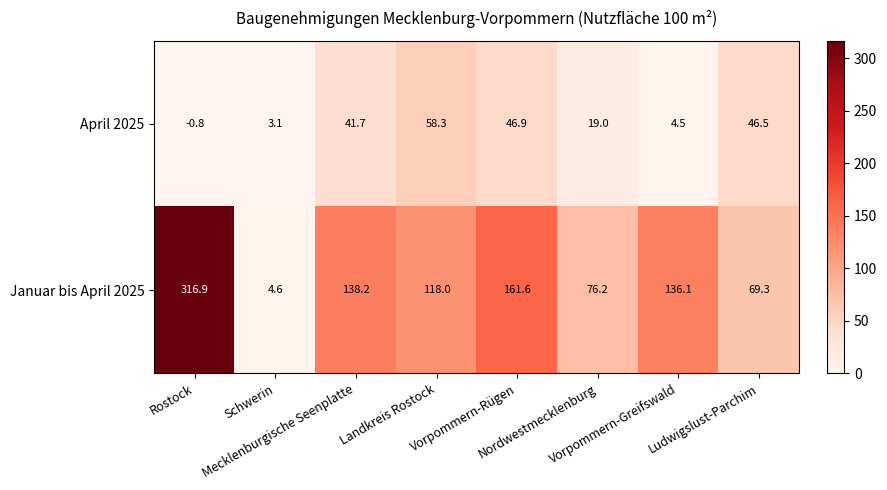

What is the difference between the maximum and minimum values in the April 2025 series?

59.1